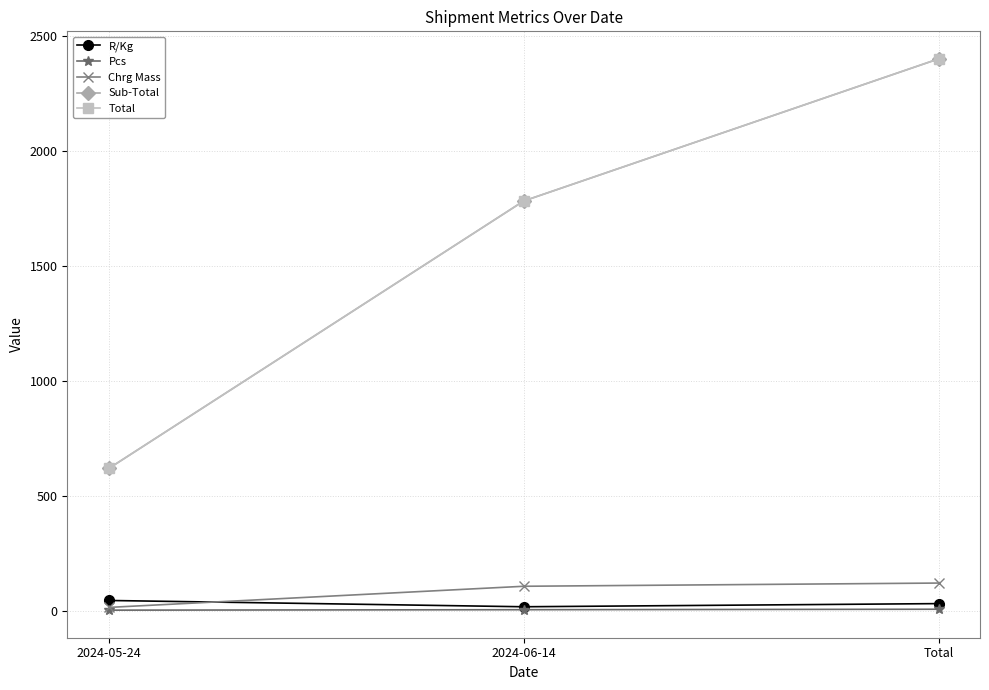

Reading right to left, what are all the values shown in this chart?

R/Kg: Total=30.5	2024-06-14=16.8	2024-05-24=44.2
Pcs: Total=6.0	2024-06-14=4.0	2024-05-24=2.0
Chrg Mass: Total=120.0	2024-06-14=106.0	2024-05-24=14.0
Sub-Total: Total=2402.2	2024-06-14=1783.4	2024-05-24=618.9
Total: Total=2402.2	2024-06-14=1783.4	2024-05-24=618.9